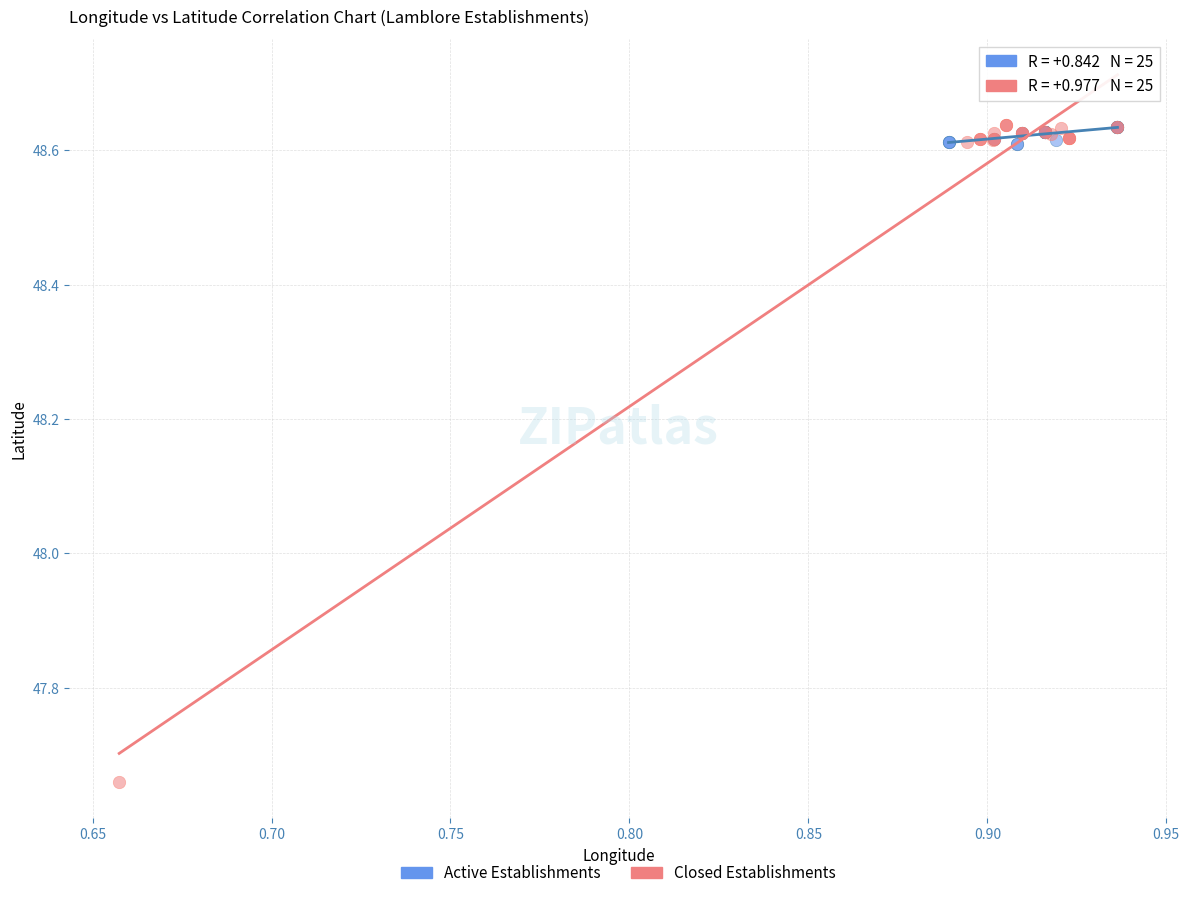

Which series reaches the minimum Y coordinate?

Closed Establishments